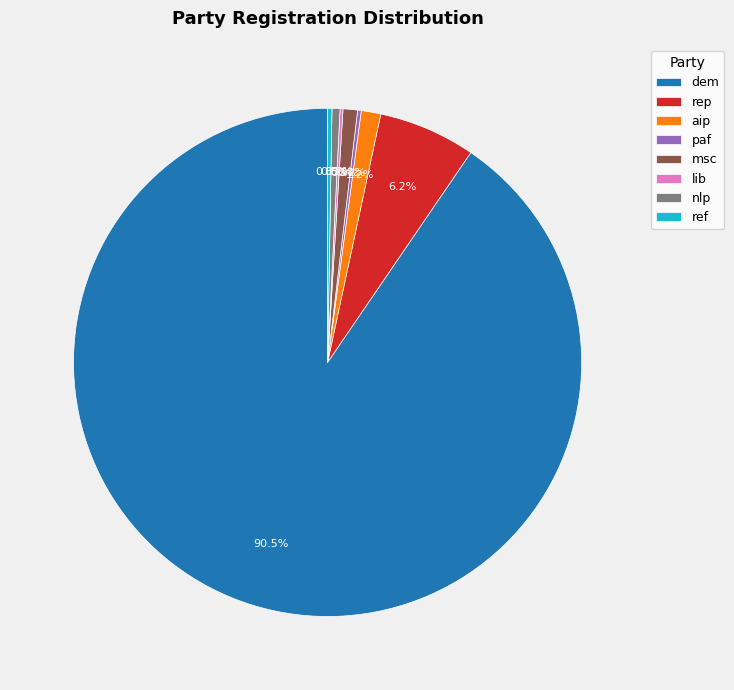

Between dem and aip, which is larger?

dem